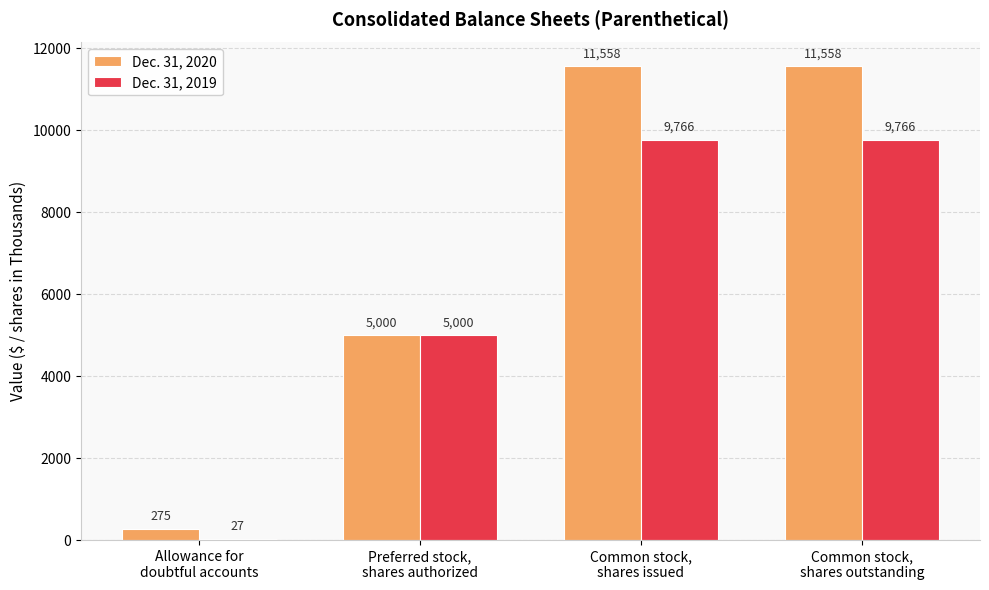

How many groups of bars are there?

4